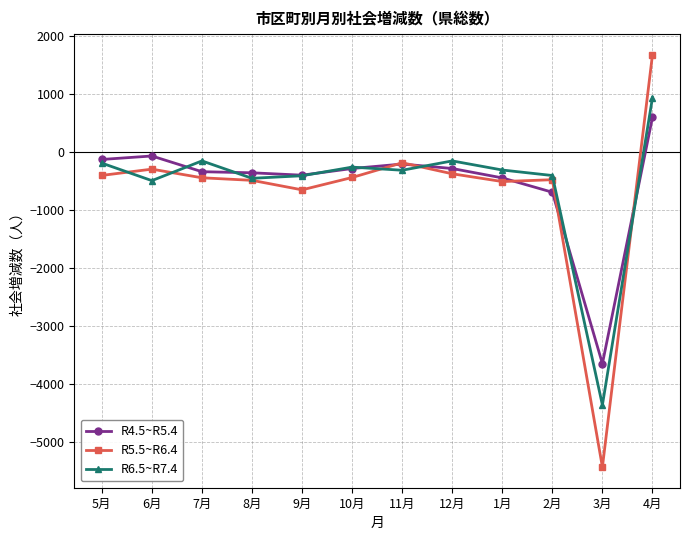

True or false: R5.5~R6.4 has a value of -727 at 8月.

False